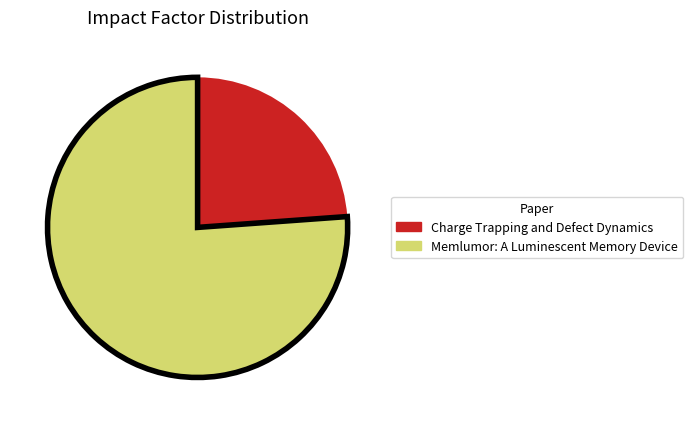

What is the ratio of the value at Memlumor: A Luminescent Memory Device to the value at Charge Trapping and Defect Dynamics?

3.2